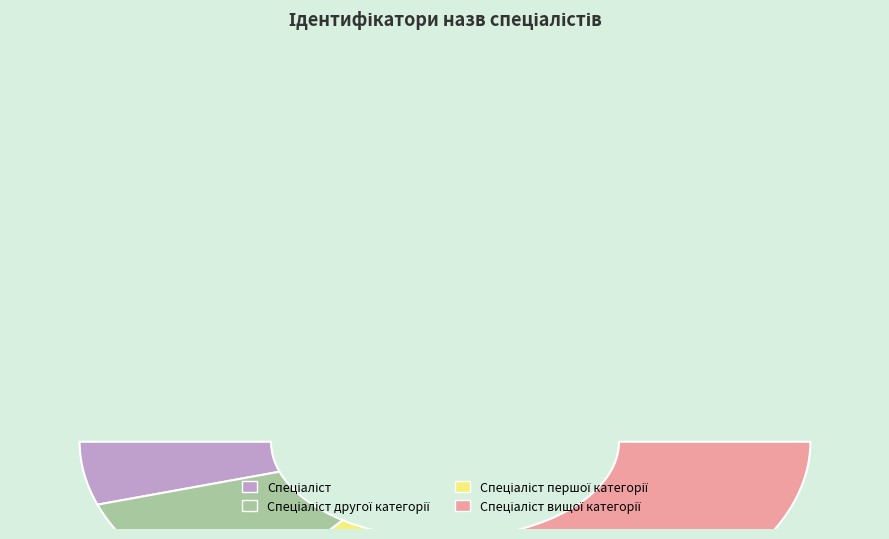

Rank the categories by value from lowest to highest.

Спеціаліст, Спеціаліст другої категорії, Спеціаліст першої категорії, Спеціаліст вищої категорії